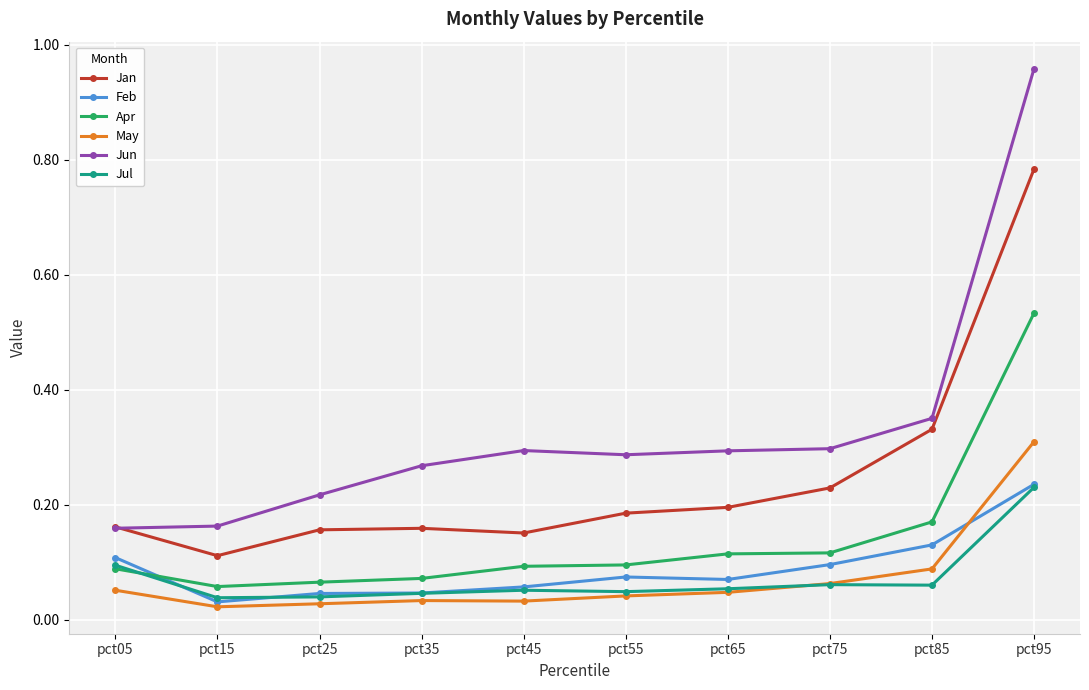

Which series has the largest range (max minus min)?

Jun